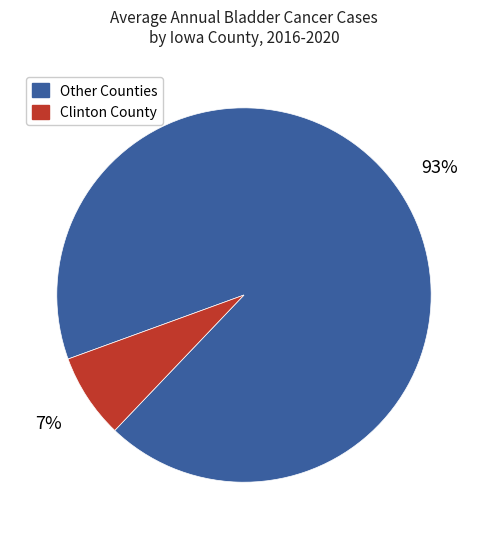

To the nearest percent, what is the average slice percentage?

50%